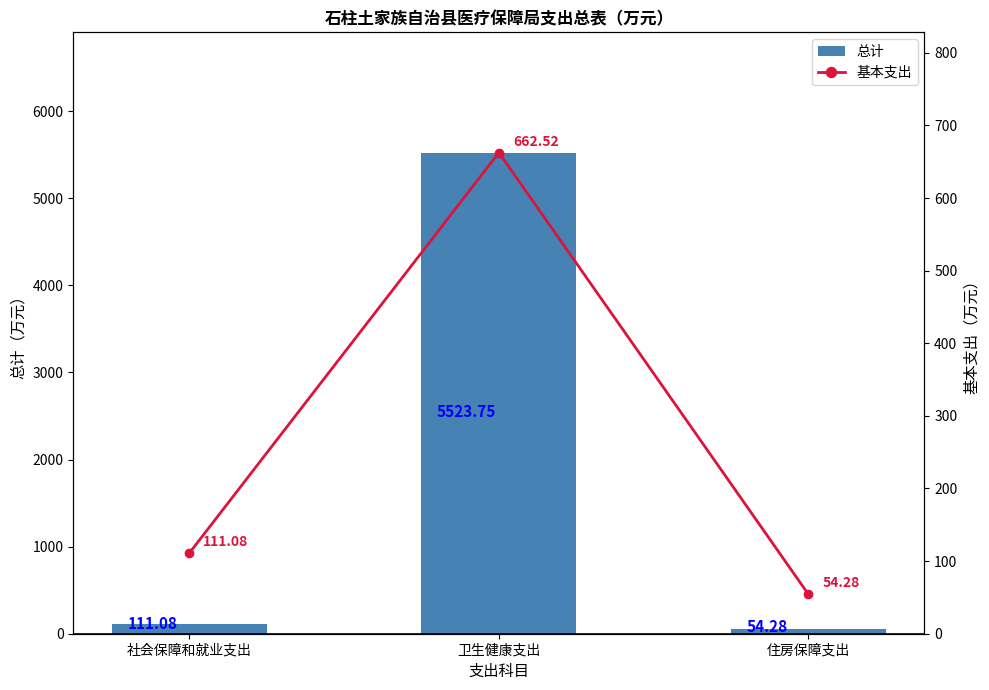

What are all the series names shown in the legend?

总计, 基本支出